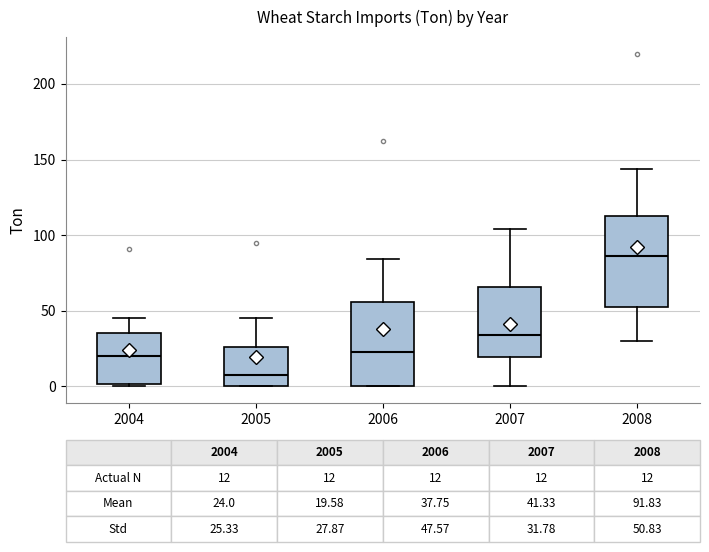

Which box's median line is the lowest?

2005